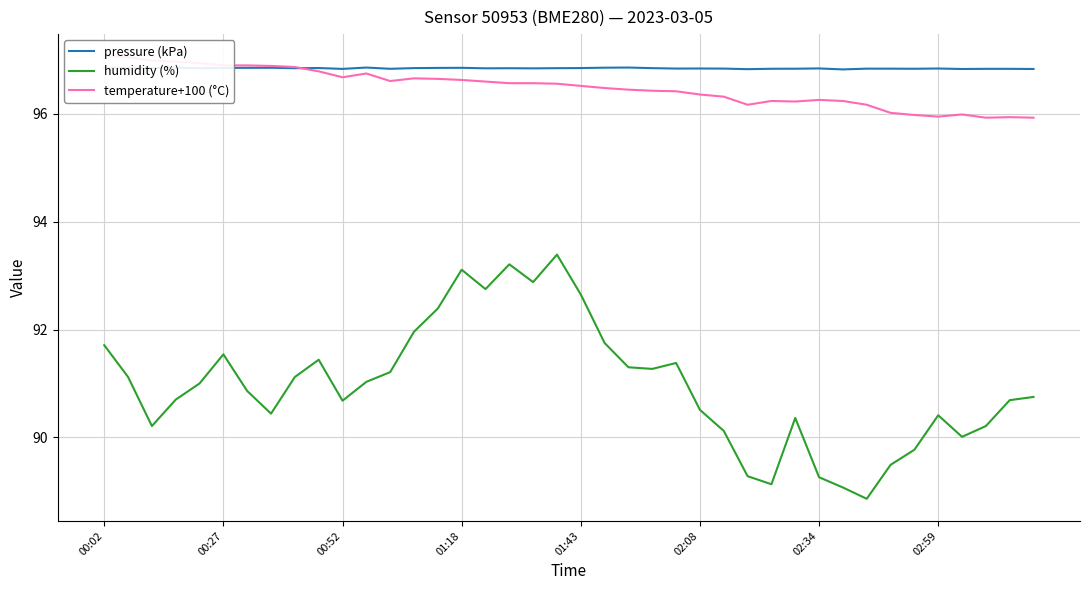

In temperature+100 (°C), how many points are lower than both neighbors (excluding endpoints)?

6